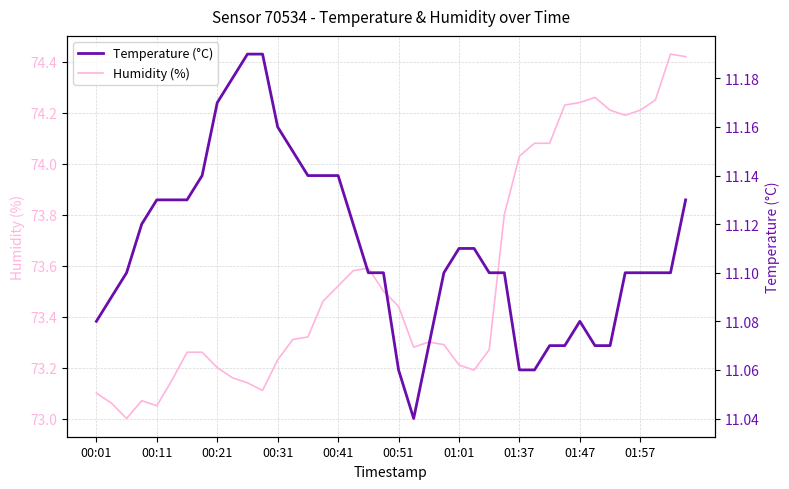

What is the difference between the highest and lowest values at 26?

62.2